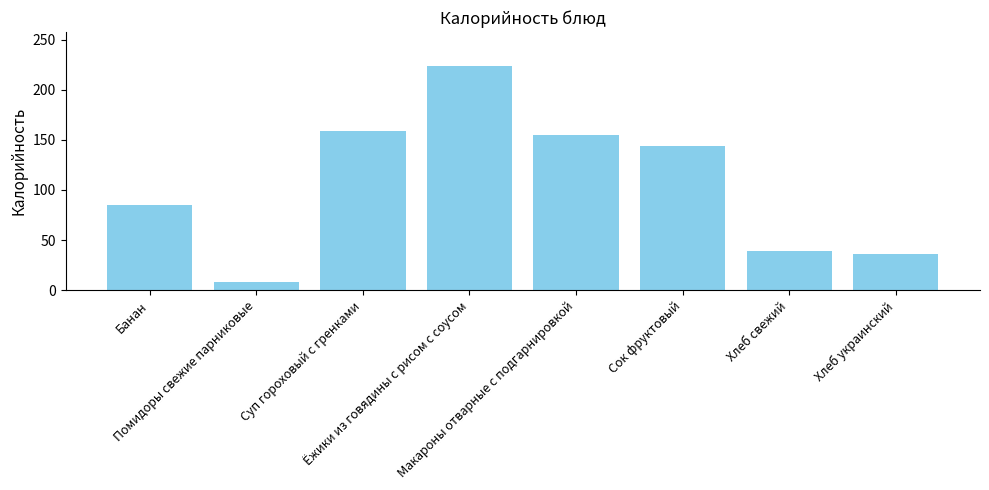

At which category does the chart reach its peak across all series?

Ёжики из говядины с рисом с соусом